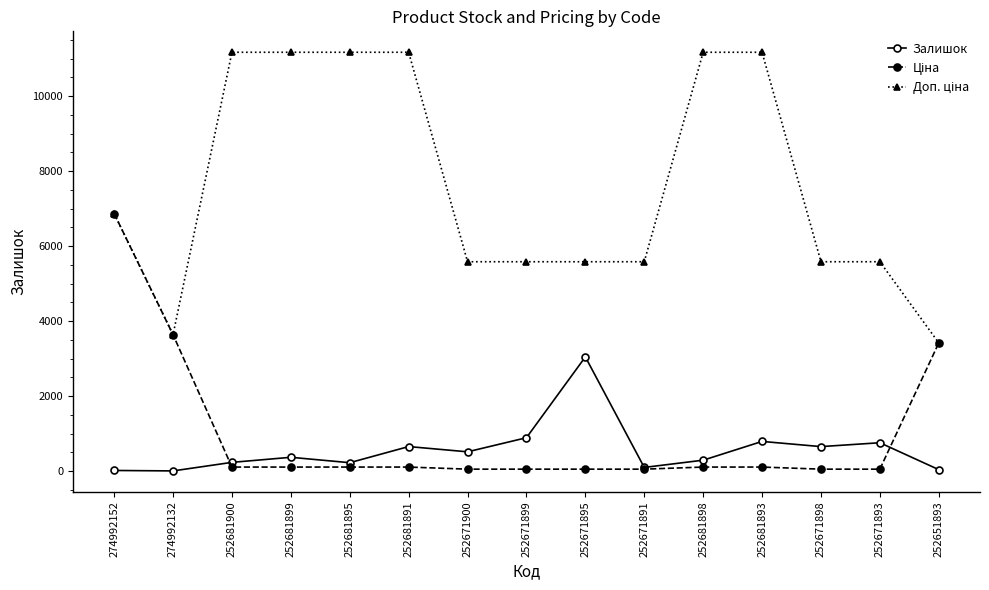

How many categories are shown in the chart?

15